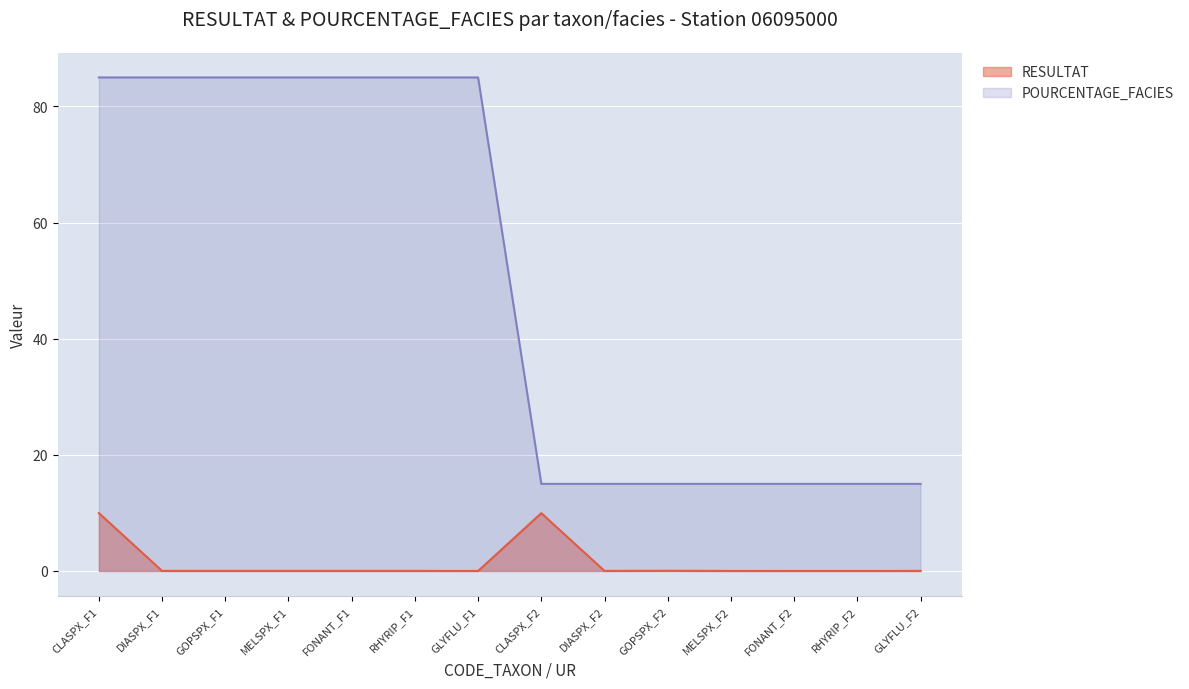

What position from the right is RHYRIP_F2?

2